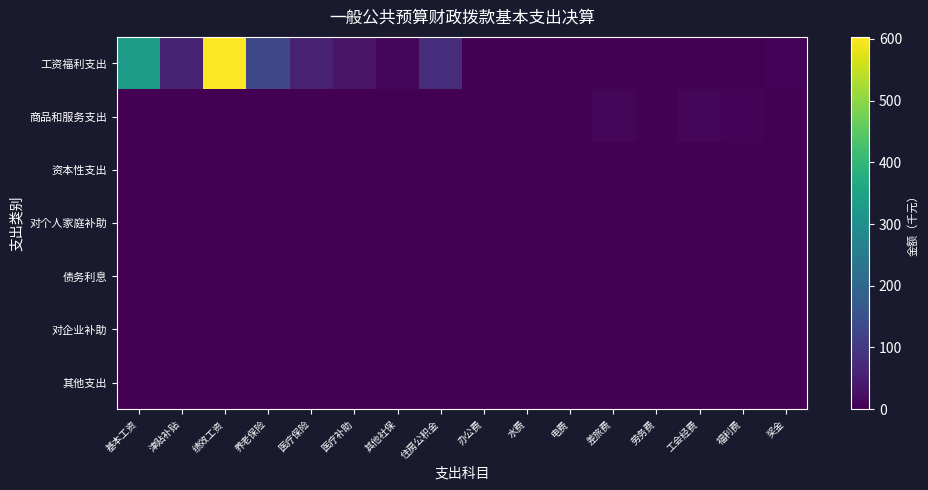

Reading left to right, list all the values displayed in this chart.

工资福利支出: 基本工资=331.9	津贴补贴=57.4	绩效工资=603.4	养老保险=130.1	医疗保险=54.7	医疗补助=31.6	其他社保=9.2	住房公积金=77.8	办公费=0.0	水费=0.0	电费=0.0	差旅费=0.0	劳务费=0.0	工会经费=0.0	福利费=0.0	奖金=6.0
商品和服务支出: 基本工资=0.0	津贴补贴=0.0	绩效工资=0.0	养老保险=0.0	医疗保险=0.0	医疗补助=0.0	其他社保=0.0	住房公积金=0.0	办公费=4.5	水费=1.4	电费=2.1	差旅费=10.8	劳务费=3.2	工会经费=7.2	福利费=5.0	奖金=0.0
资本性支出: 基本工资=0.0	津贴补贴=0.0	绩效工资=0.0	养老保险=0.0	医疗保险=0.0	医疗补助=0.0	其他社保=0.0	住房公积金=0.0	办公费=0.0	水费=0.0	电费=0.0	差旅费=0.0	劳务费=0.0	工会经费=0.0	福利费=0.0	奖金=0.0
对个人家庭补助: 基本工资=0.0	津贴补贴=0.0	绩效工资=0.0	养老保险=0.0	医疗保险=0.0	医疗补助=0.0	其他社保=0.0	住房公积金=0.0	办公费=0.0	水费=0.0	电费=0.0	差旅费=0.0	劳务费=0.0	工会经费=0.0	福利费=0.0	奖金=0.0
债务利息: 基本工资=0.0	津贴补贴=0.0	绩效工资=0.0	养老保险=0.0	医疗保险=0.0	医疗补助=0.0	其他社保=0.0	住房公积金=0.0	办公费=0.0	水费=0.0	电费=0.0	差旅费=0.0	劳务费=0.0	工会经费=0.0	福利费=0.0	奖金=0.0
对企业补助: 基本工资=0.0	津贴补贴=0.0	绩效工资=0.0	养老保险=0.0	医疗保险=0.0	医疗补助=0.0	其他社保=0.0	住房公积金=0.0	办公费=0.0	水费=0.0	电费=0.0	差旅费=0.0	劳务费=0.0	工会经费=0.0	福利费=0.0	奖金=0.0
其他支出: 基本工资=0.0	津贴补贴=0.0	绩效工资=0.0	养老保险=0.0	医疗保险=0.0	医疗补助=0.0	其他社保=0.0	住房公积金=0.0	办公费=0.0	水费=0.0	电费=0.0	差旅费=0.0	劳务费=0.0	工会经费=0.0	福利费=0.0	奖金=0.0